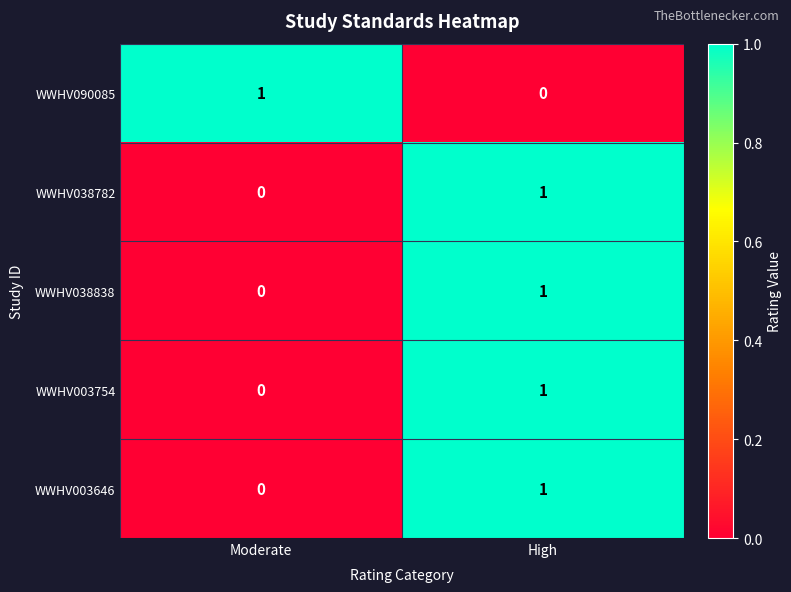

How many values in the WWHV003646 series are below 1?

1